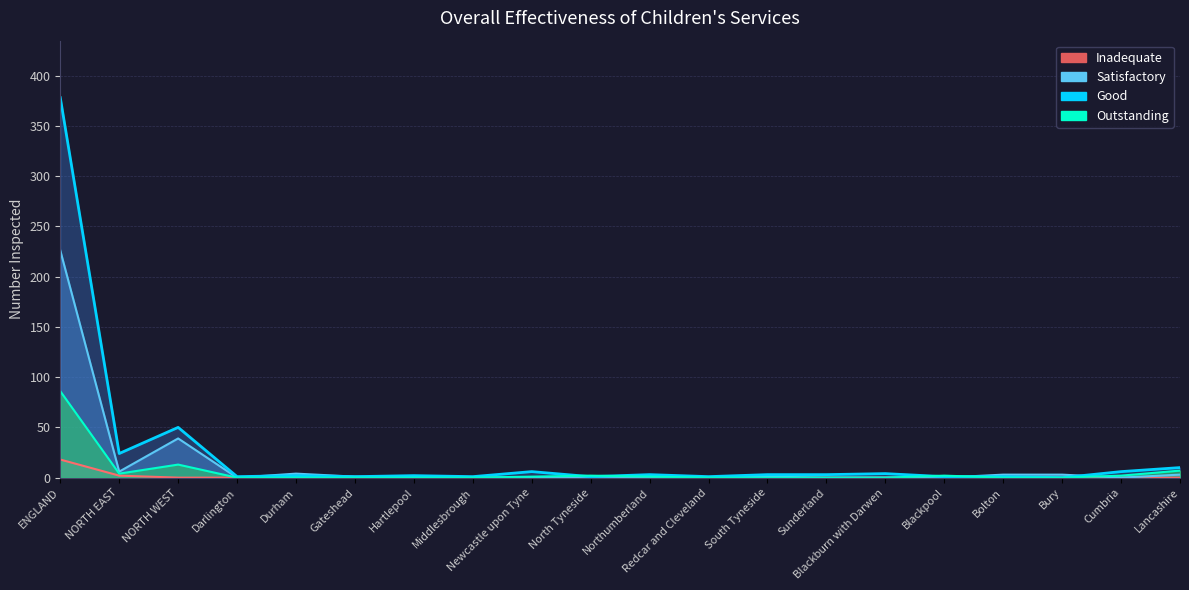

How many lines are shown in the chart?

4